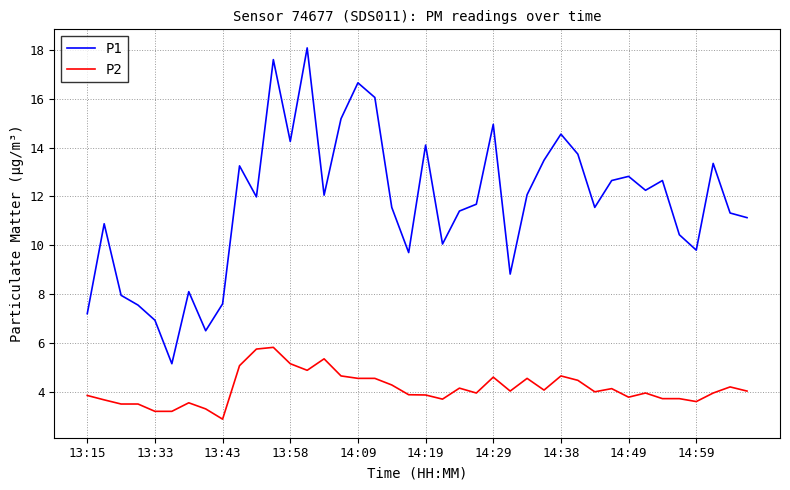

True or false: P2 and P1 cross at least once.

False